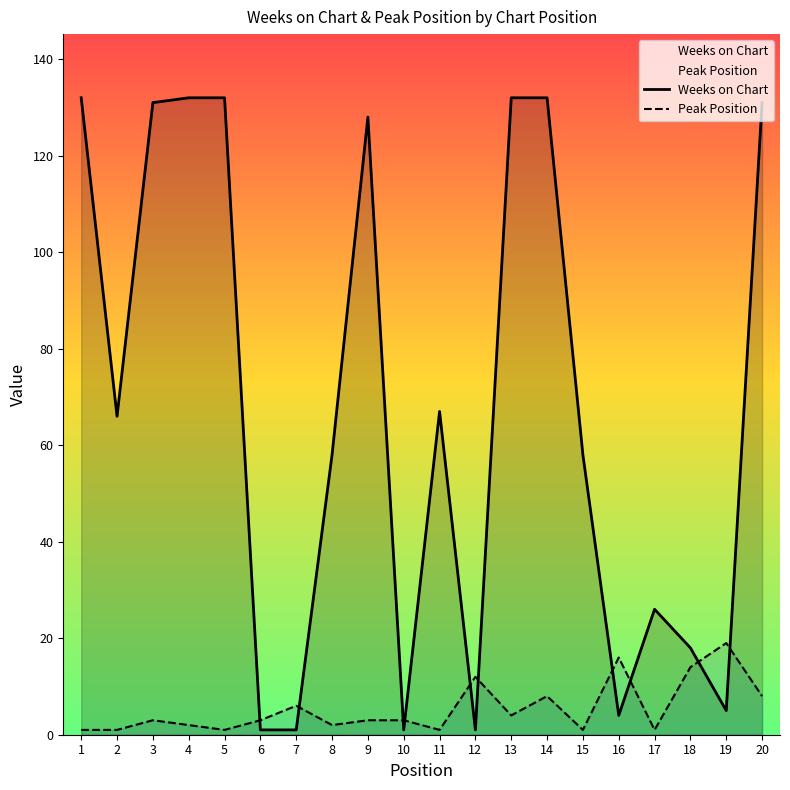

How many lines are shown in the chart?

2